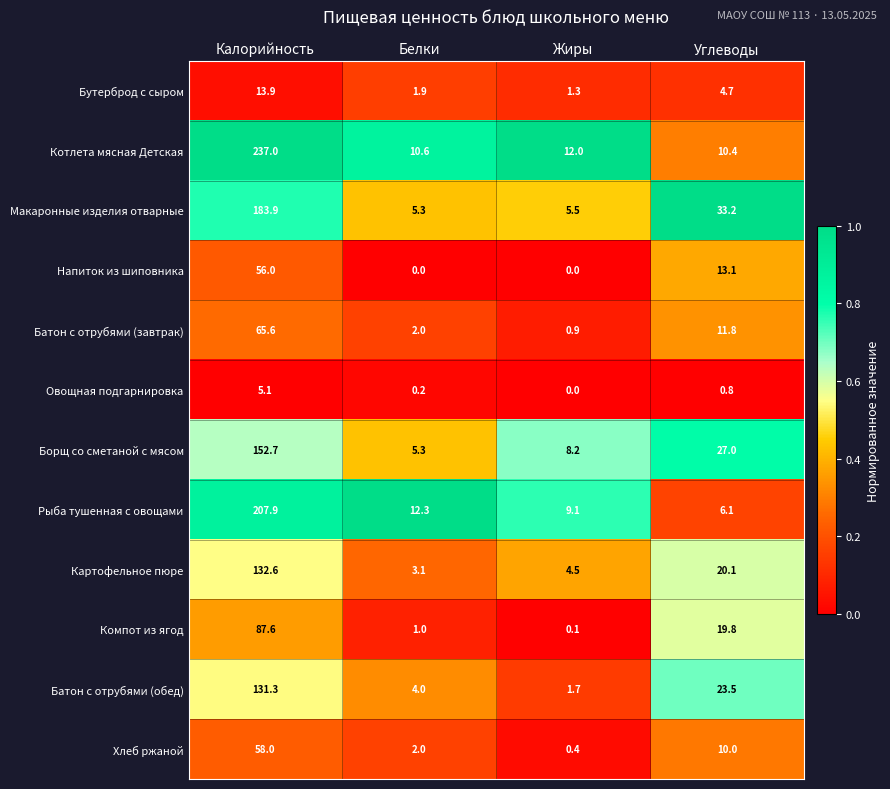

Between Жиры and Углеводы, which series saw the biggest shift?

Макаронные изделия отварные